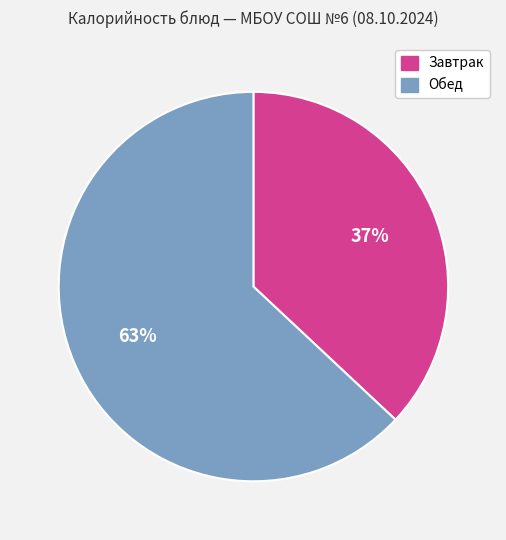

To the nearest percent, what is the difference between the Обед and Завтрак slice percentages?

26%